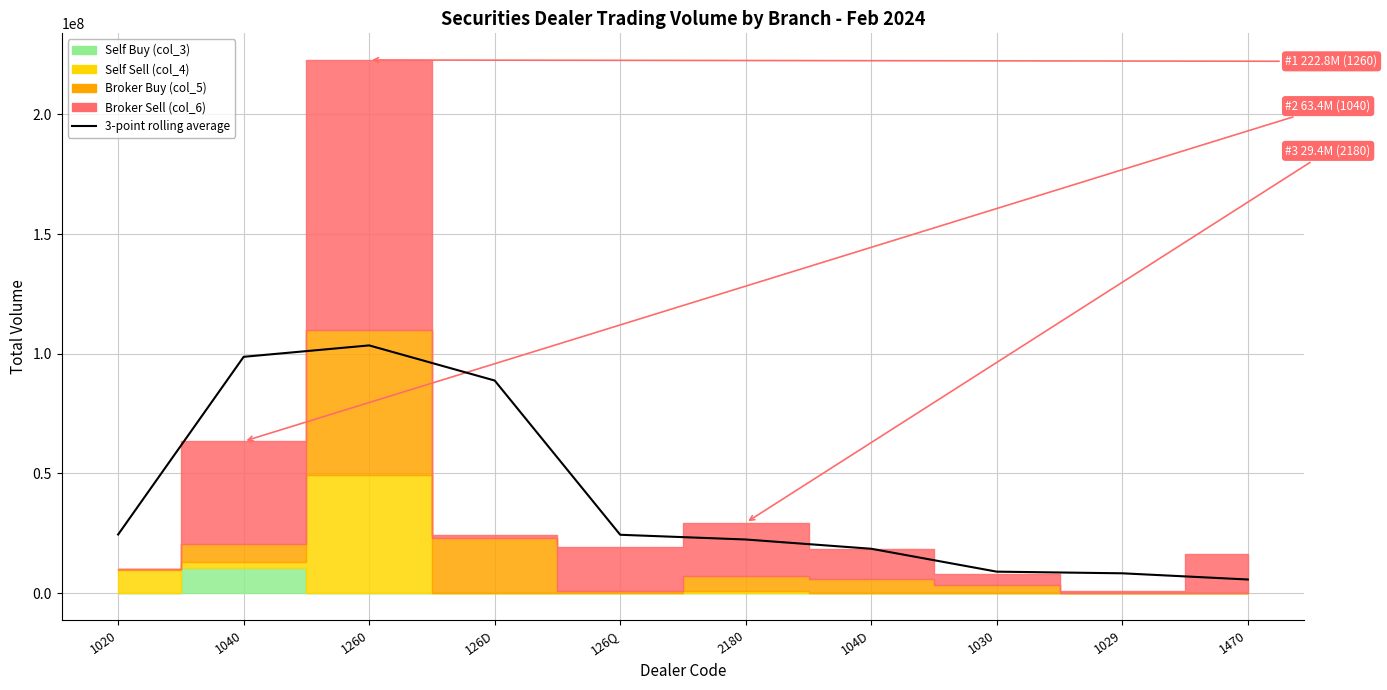

What is the difference between the maximum and minimum values?

97818783.3